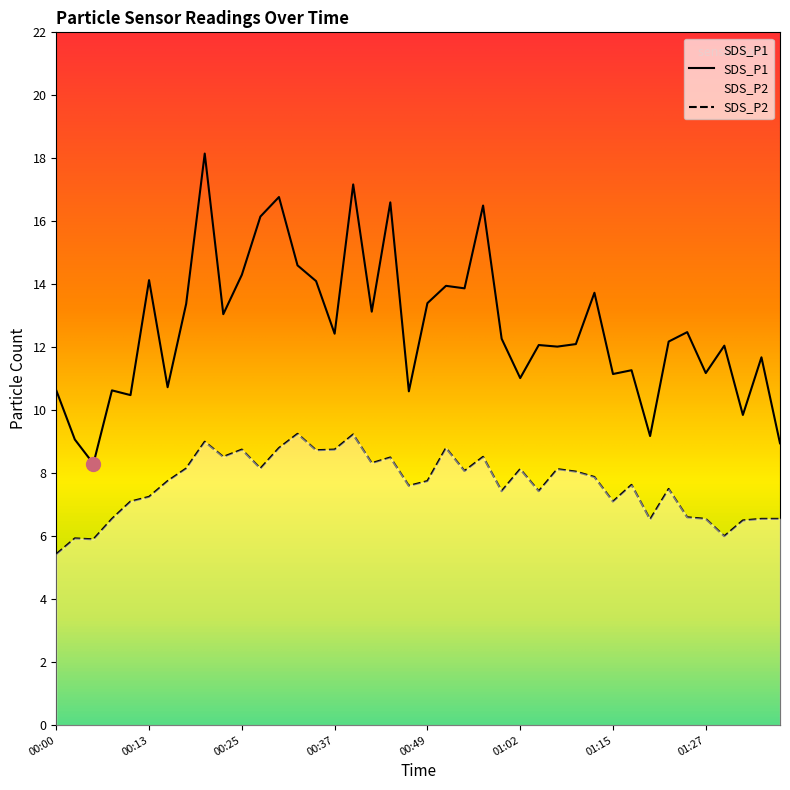

At which category is the sum across all series the highest?

00:20